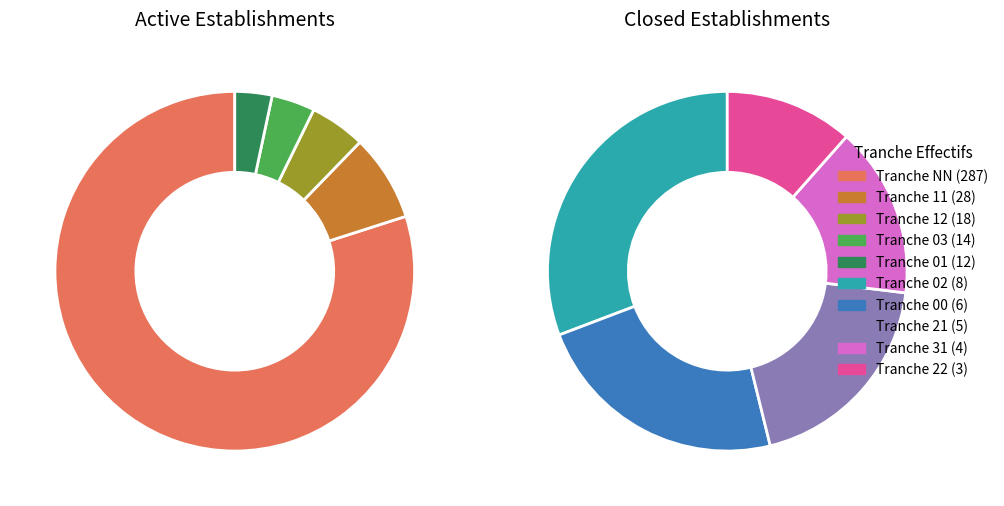

How many slices are in this pie chart?

10